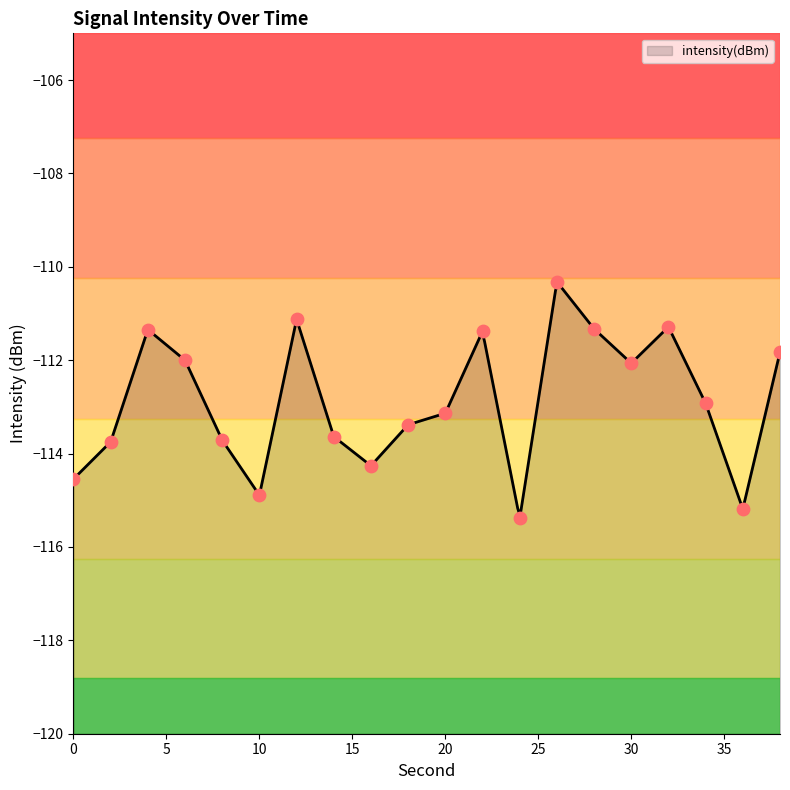

Which has a higher value, 22 or 8?

22